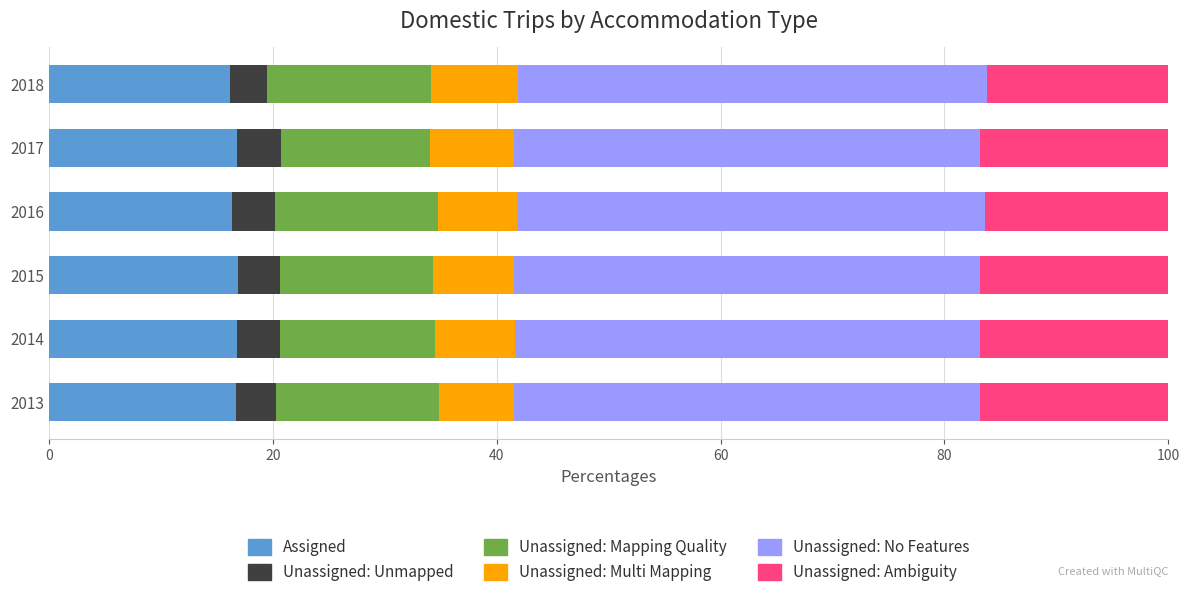

What is the maximum value for Assigned?

16.9